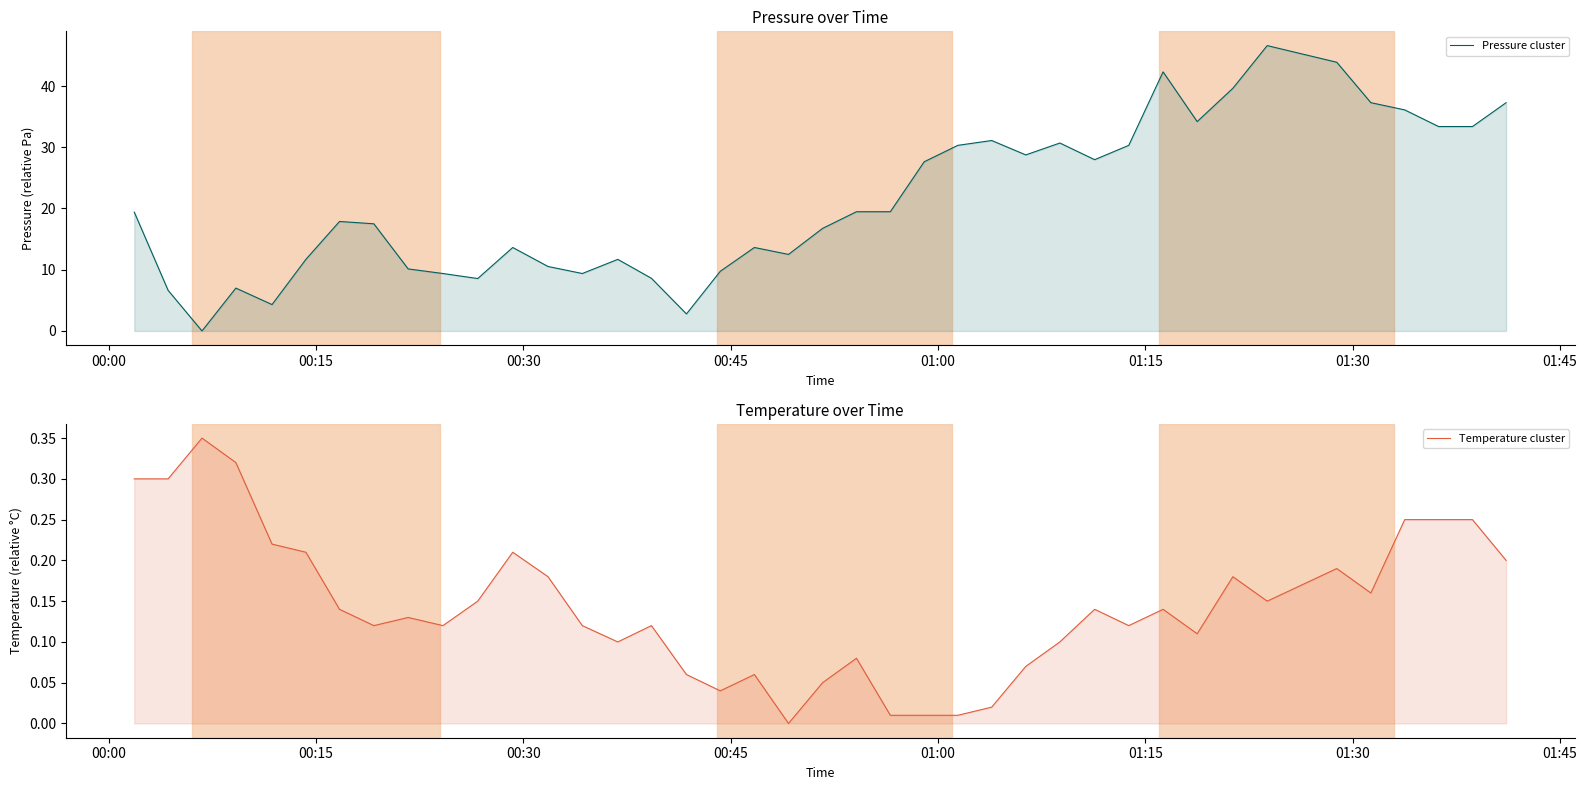

Between which two adjacent categories do Temperature cluster and Pressure cluster first intersect?

00:15 and 00:30